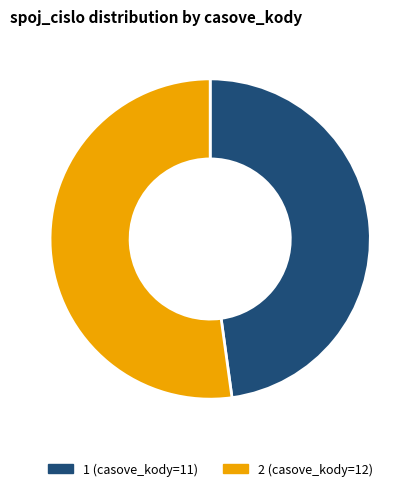

Which slice is the largest?

2